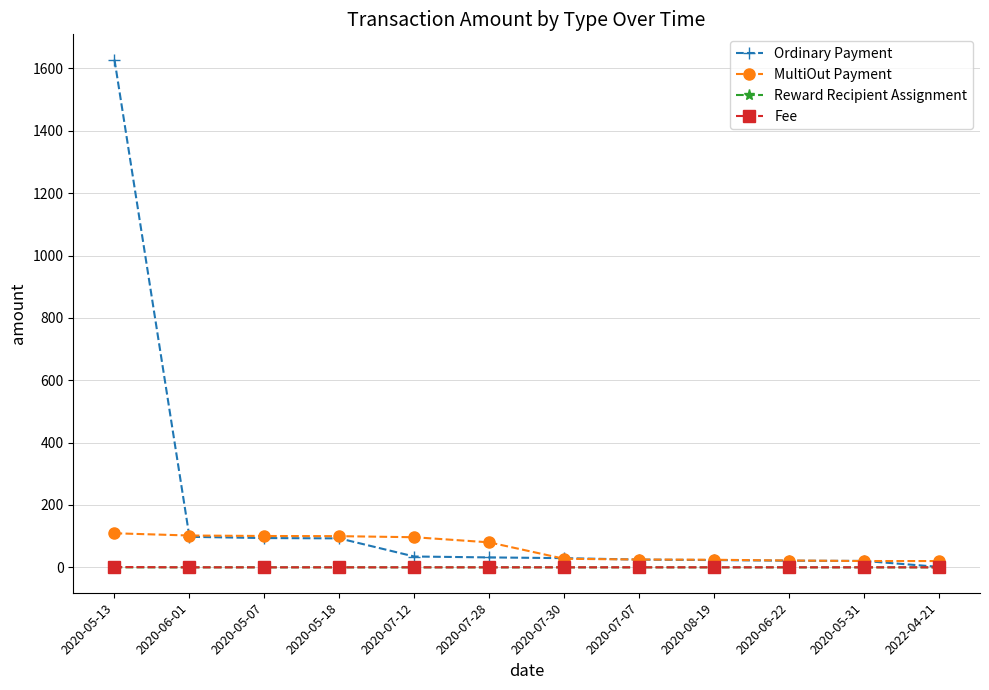

What is the maximum value for Ordinary Payment?

1628.0